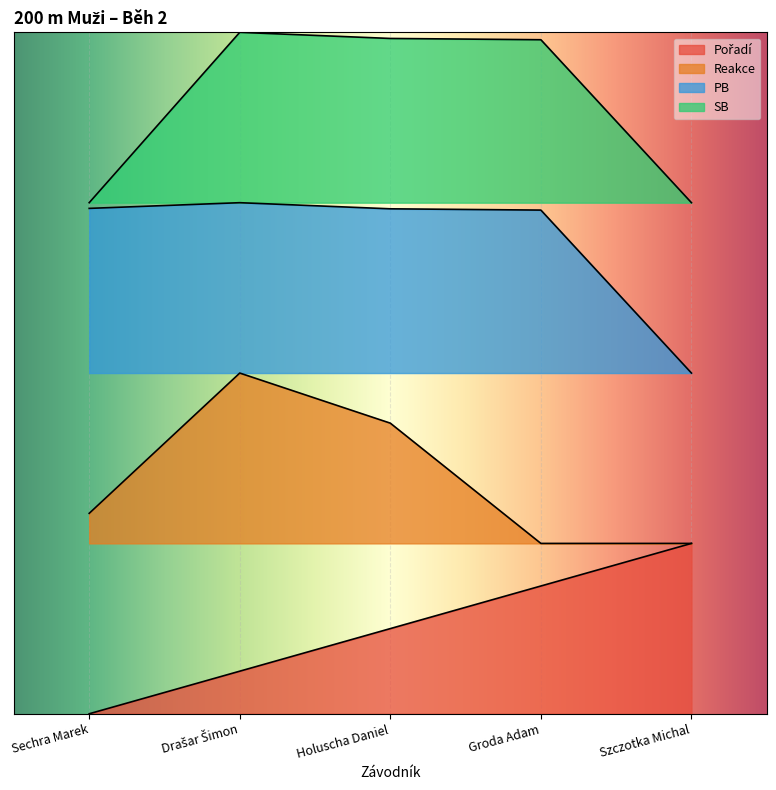

Where does the PB series first go above 4?

Sechra Marek